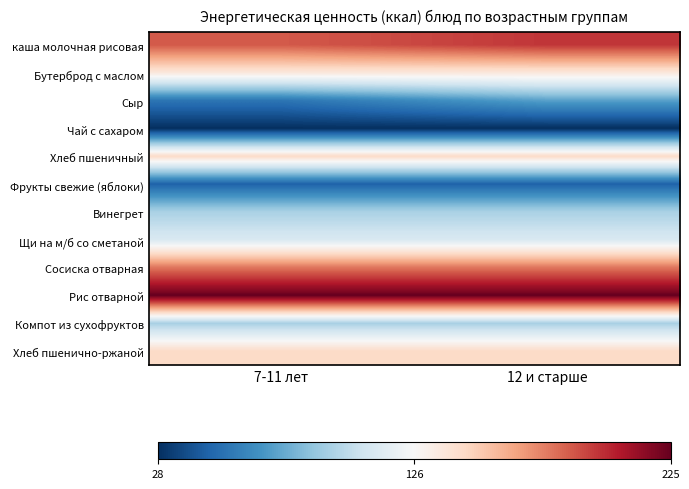

Reading left to right, what are all the values shown in this chart?

каша молочная рисовая: 7-11 лет=187.0	12 и старше=197.0
Бутерброд с маслом: 7-11 лет=137.5	12 и старше=137.5
Сыр: 7-11 лет=54.6	12 и старше=72.8
Чай с сахаром: 7-11 лет=28.0	12 и старше=28.0
Хлеб пшеничный: 7-11 лет=145.2	12 и старше=145.2
Фрукты свежие (яблоки): 7-11 лет=47.0	12 и старше=47.0
Винегрет: 7-11 лет=94.8	12 и старше=94.8
Щи на м/б со сметаной: 7-11 лет=111.5	12 и старше=111.5
Сосиска отварная: 7-11 лет=179.2	12 и старше=179.2
Рис отварной: 7-11 лет=225.0	12 и старше=225.0
Компот из сухофруктов: 7-11 лет=94.2	12 и старше=94.2
Хлеб пшенично-ржаной: 7-11 лет=145.2	12 и старше=145.2